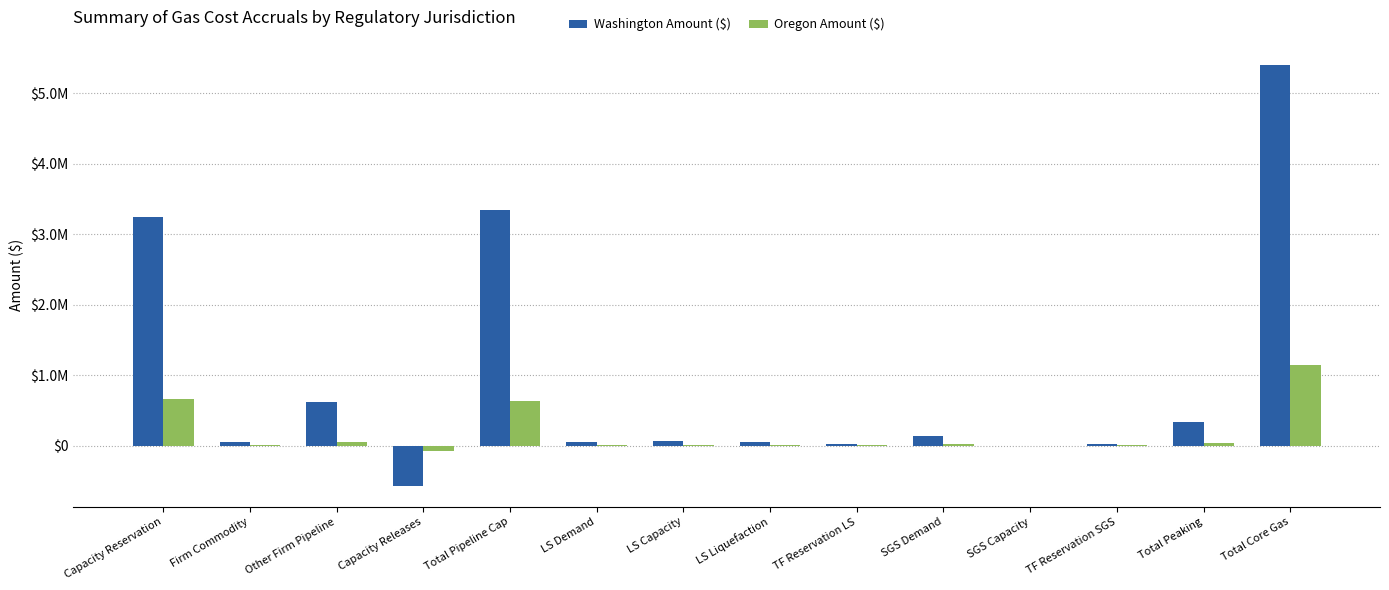

What position from the right is Capacity Releases?

11